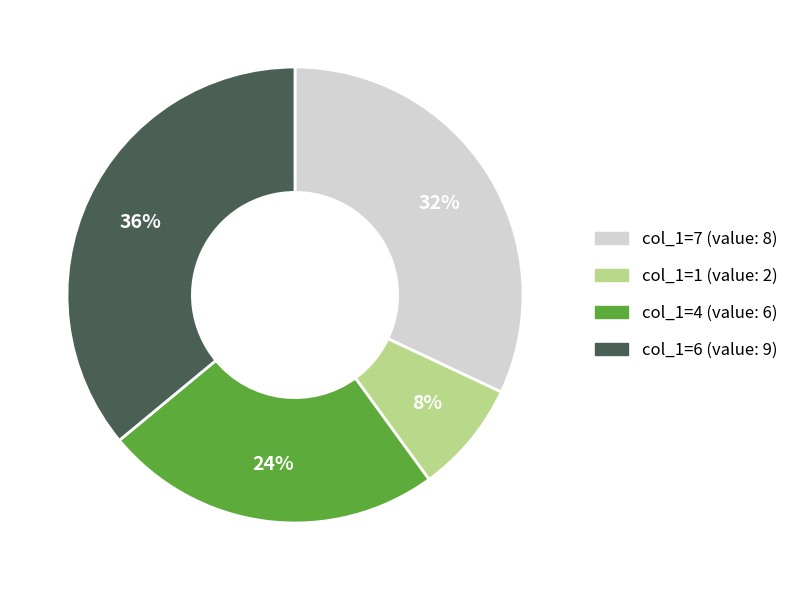

To the nearest percent, what is the difference between the largest and smallest slice percentages?

28%